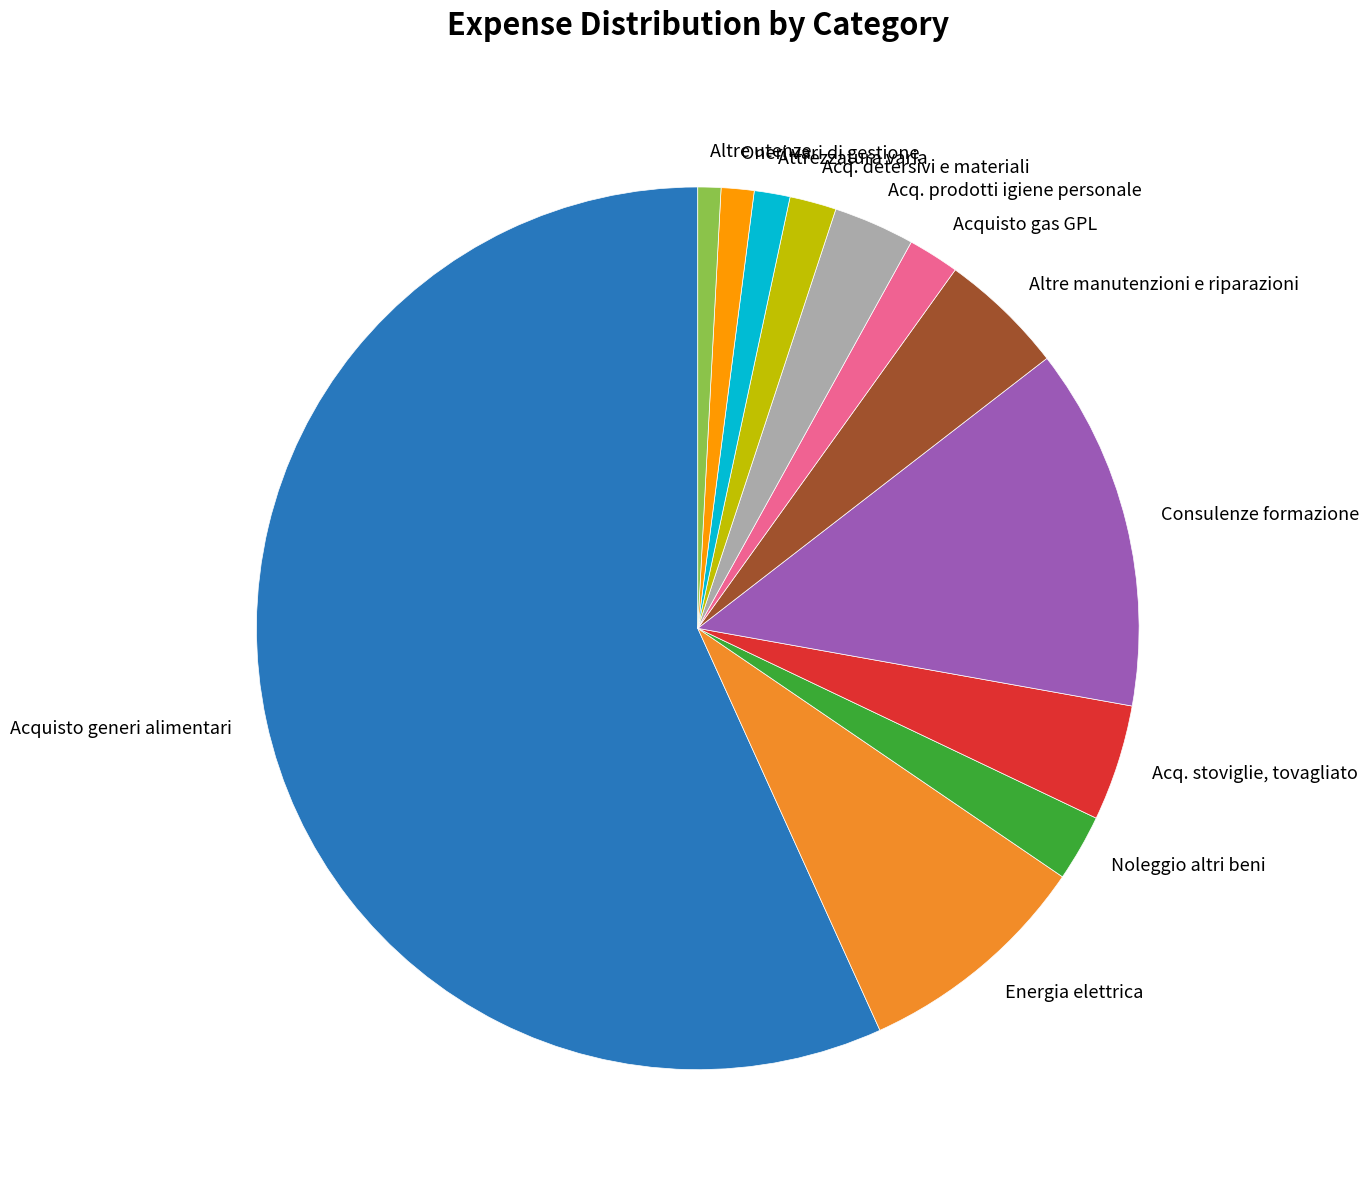

Which has a higher value, Acquisto gas GPL or Acquisto generi alimentari?

Acquisto generi alimentari